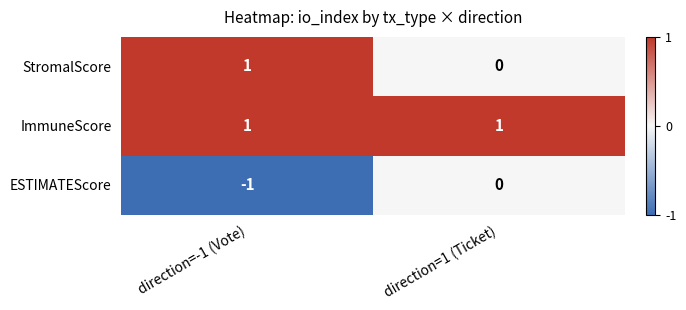

What is the minimum value shown in the chart?

-1